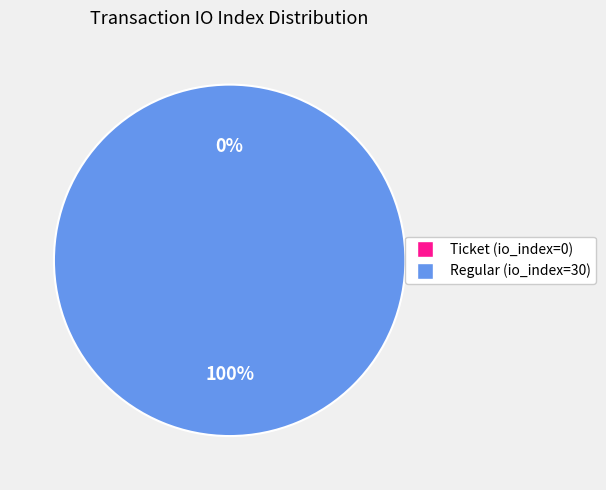

How many segments does this pie chart have?

2